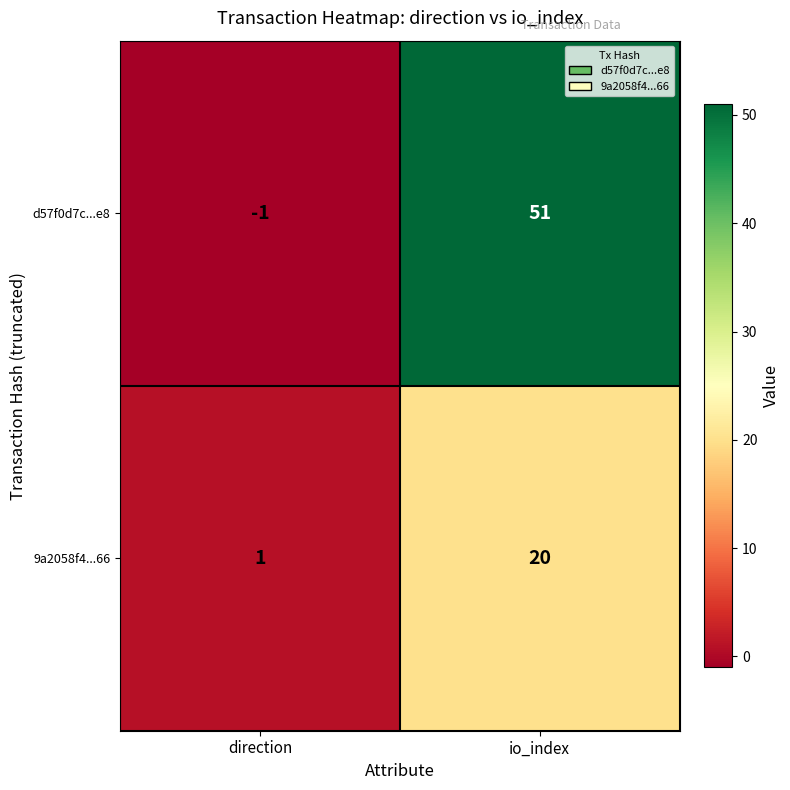

How many data points in 9a2058f4...66 are less than 20?

1